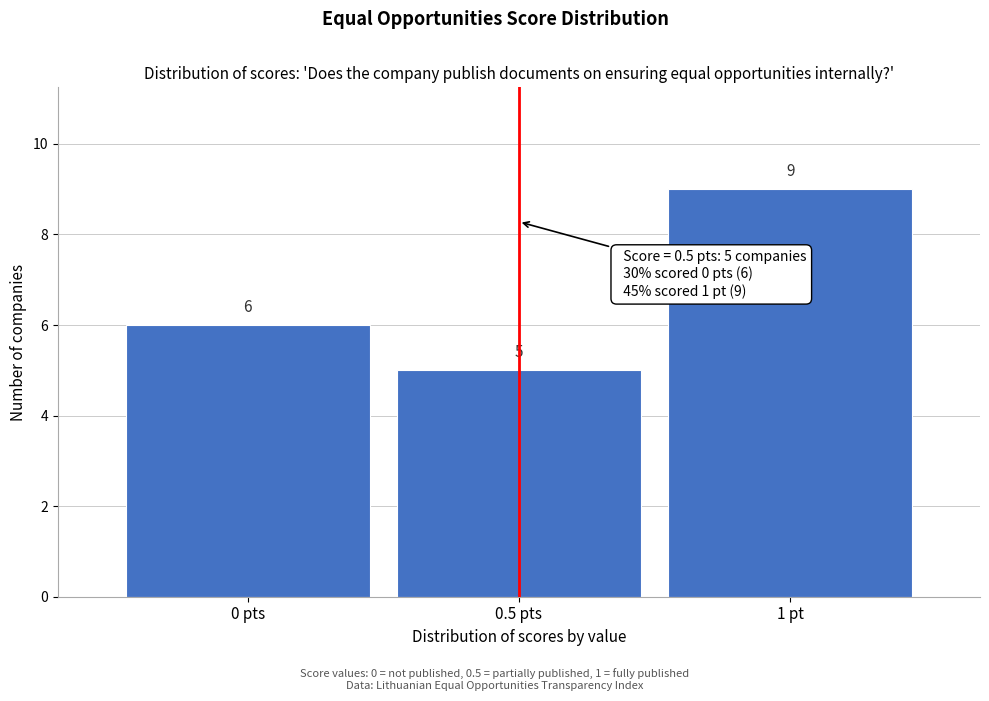

Reading left to right, extract all data points from this chart.

6	5	9